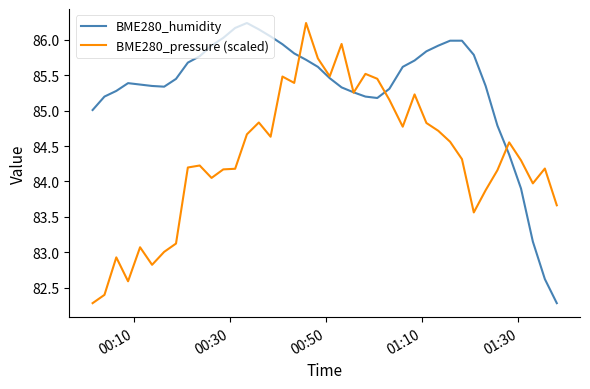

What is the smallest value displayed?

82.3